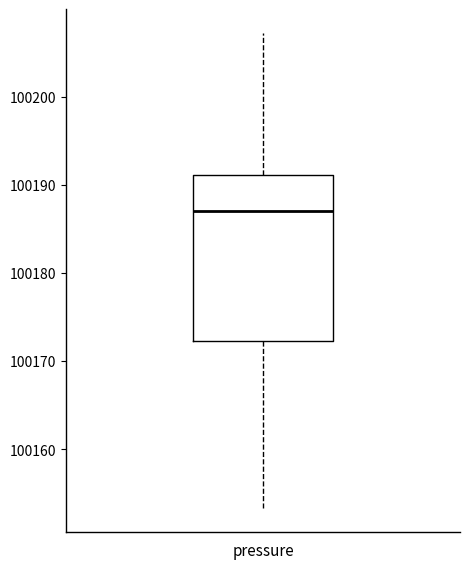

Transcribe this box plot: give where the median line is, the range the box spans, and where the two whiskers end, as read against the y-axis. The values are not printed on the chart, so give them approximately, as read against the axis.

median 100187, box 100172 to 100191, whiskers 100153 to 100207